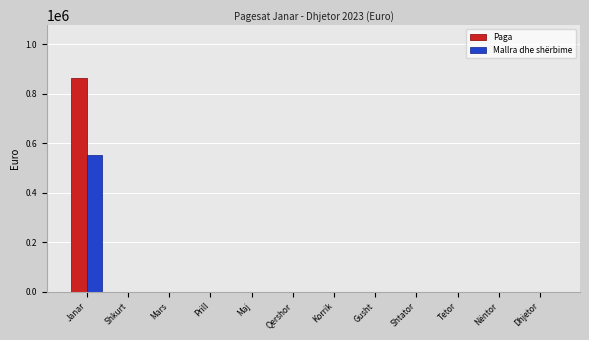

Reading right to left, what are all the values shown in this chart?

Paga: Dhjetor=0.0	Nëntor=0.0	Tetor=0.0	Shtator=0.0	Gusht=0.0	Korrik=0.0	Qershor=0.0	Maj=0.0	Prill=0.0	Mars=0.0	Shkurt=0.0	Janar=861691.0
Mallra dhe shërbime: Dhjetor=0.0	Nëntor=0.0	Tetor=0.0	Shtator=0.0	Gusht=0.0	Korrik=0.0	Qershor=0.0	Maj=0.0	Prill=0.0	Mars=0.0	Shkurt=0.0	Janar=553317.4